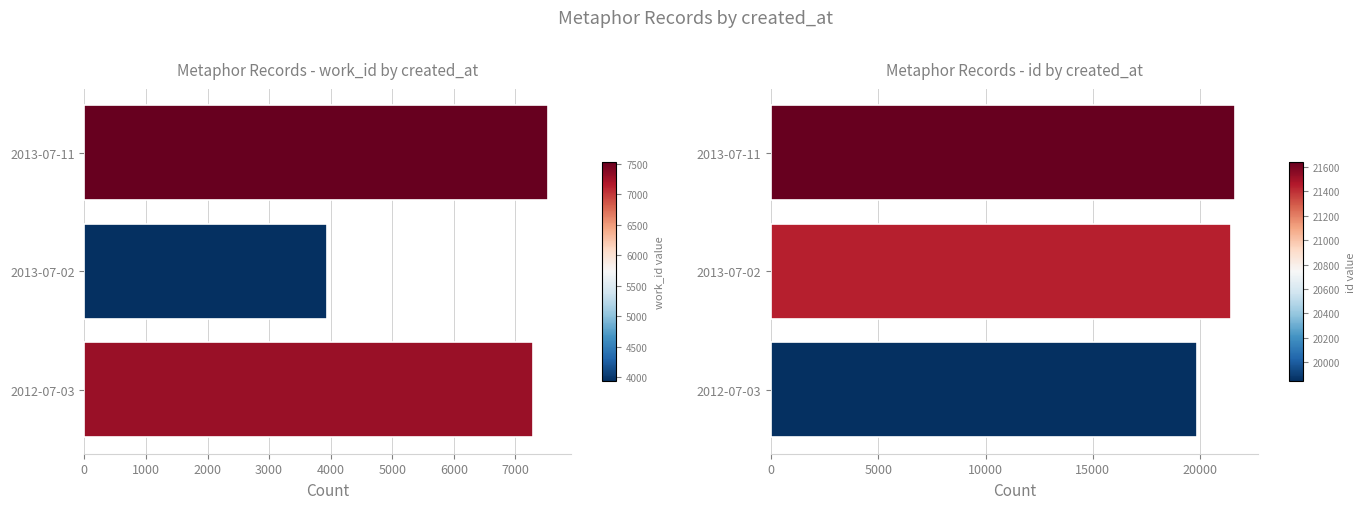

How many series are shown in this chart?

2